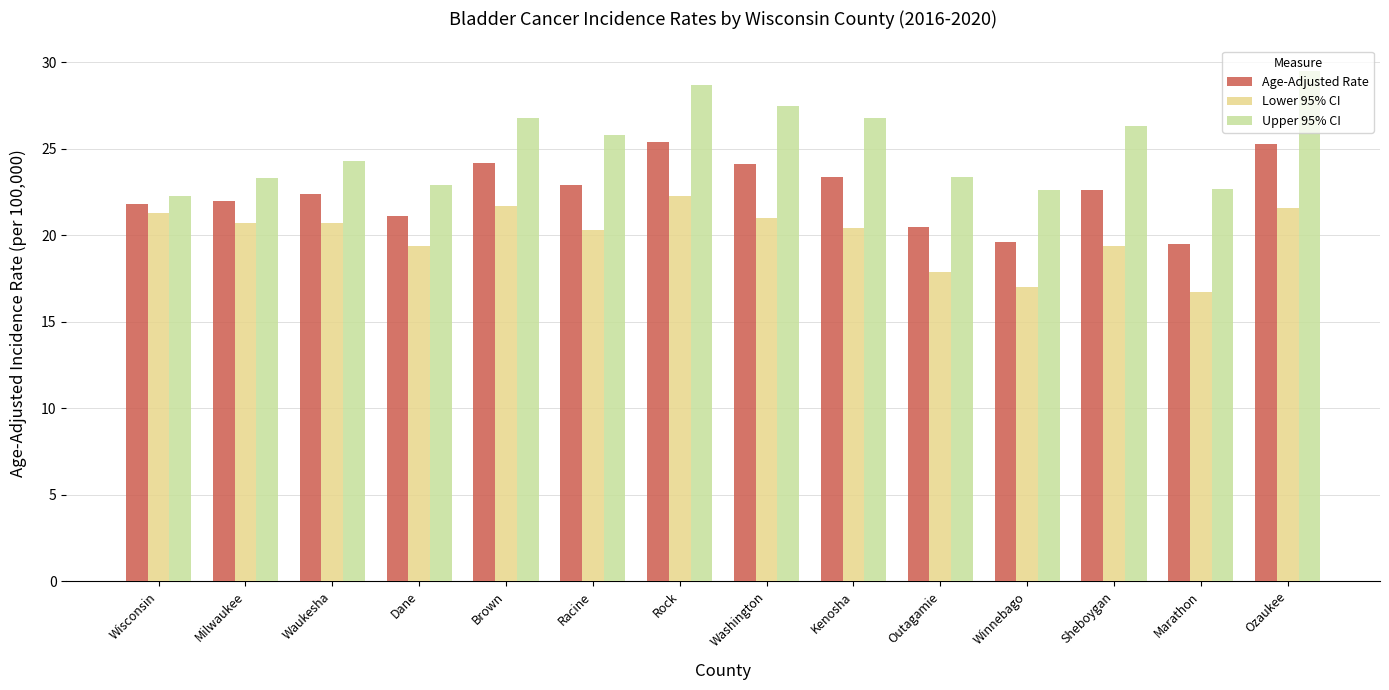

Which category has the highest value in the Lower 95% CI series?

Rock